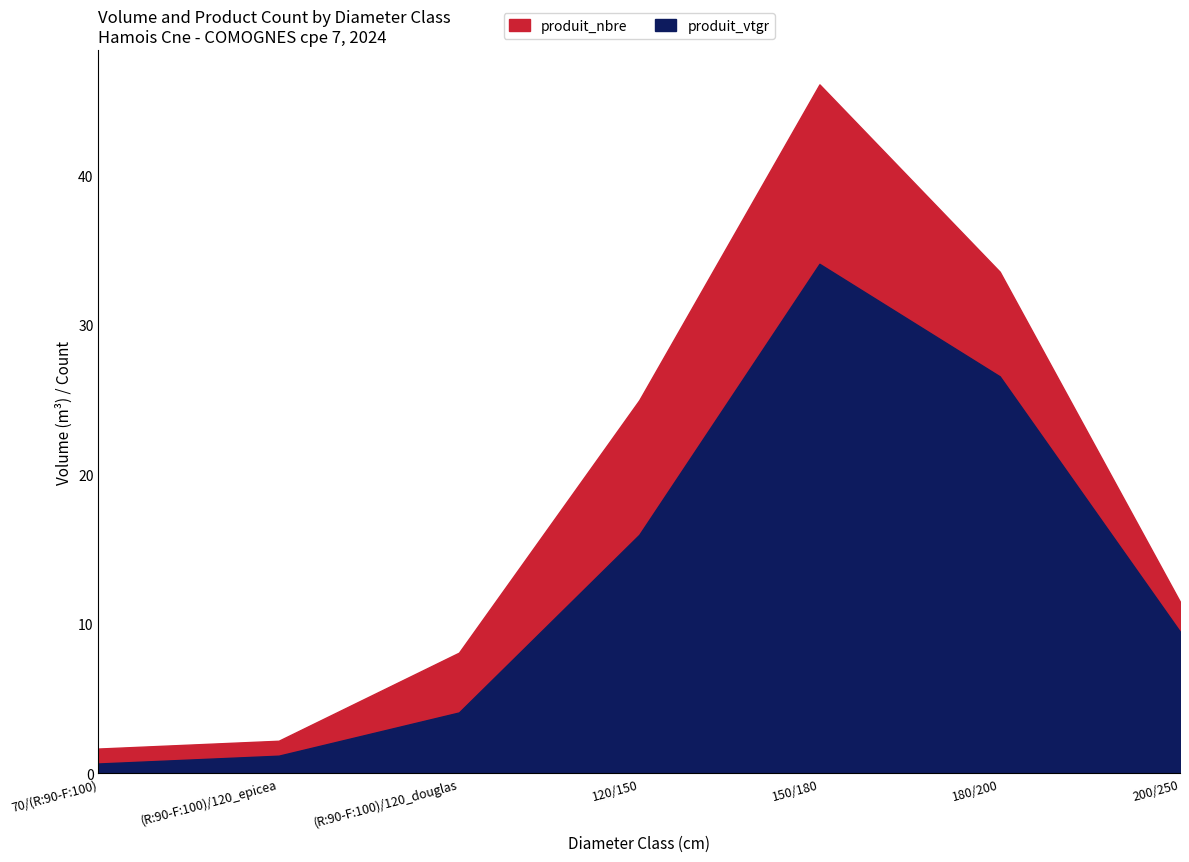

What is the difference between the second highest and minimum values?

25.9